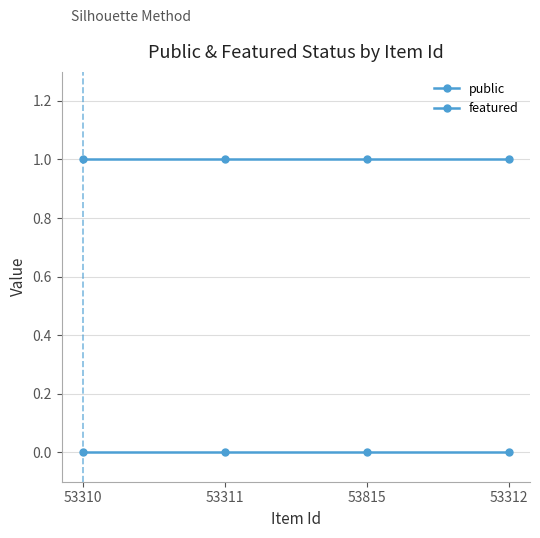

Between 53815 and 53311, which is larger?

53815